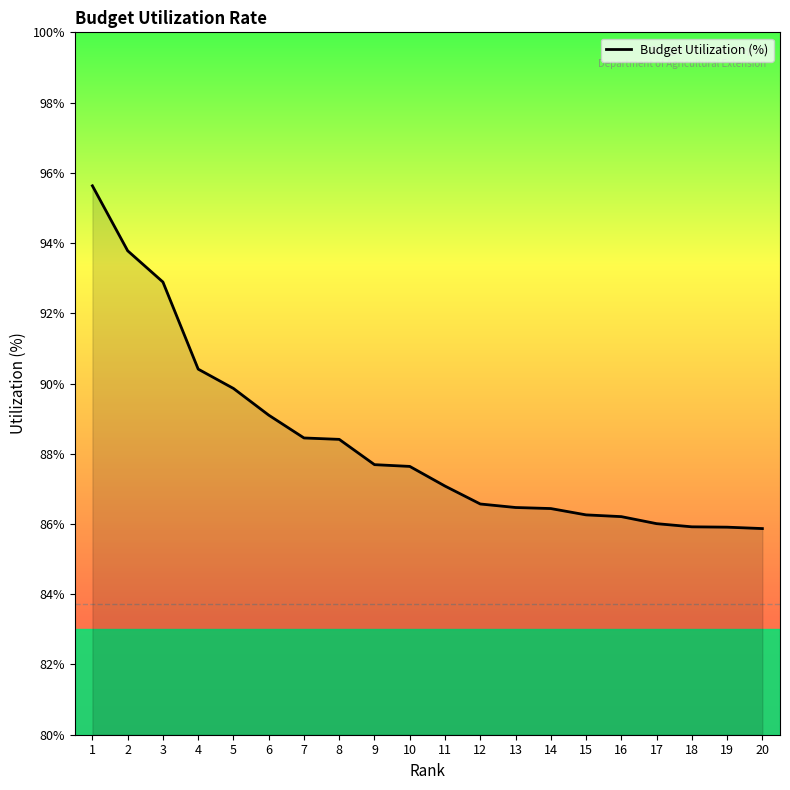

What is the difference between the maximum and minimum values?

9.8